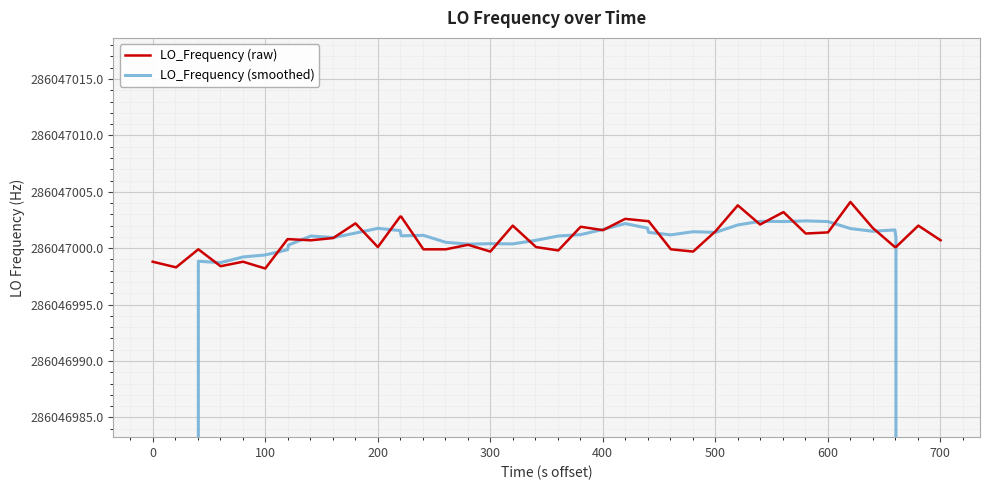

What is the difference between the maximum and minimum values in the LO_Frequency (raw) series?

5.9